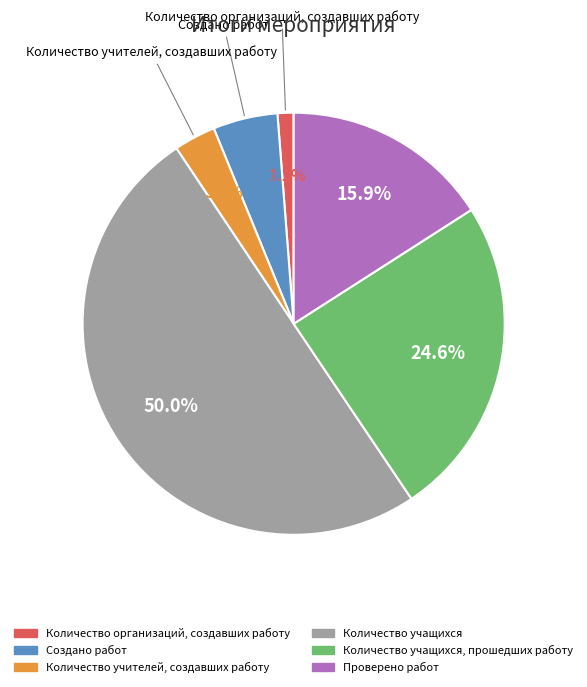

To the nearest percent, what is the difference between the largest and smallest slice percentages?

49%